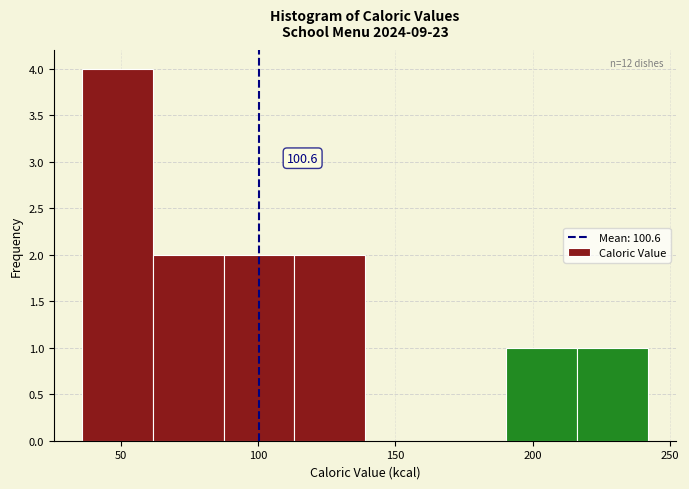

Over which range of the x-axis is the bar tallest?

35 to 60